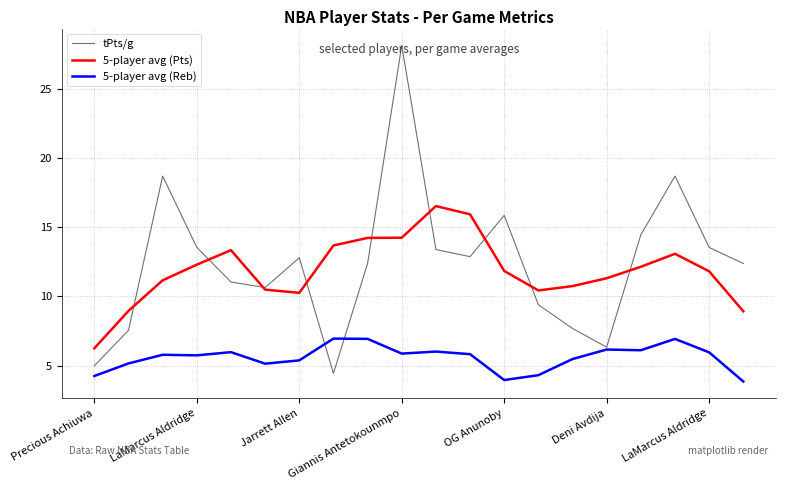

True or false: 5-player avg (Reb) has more than 2 interior local peaks.

True